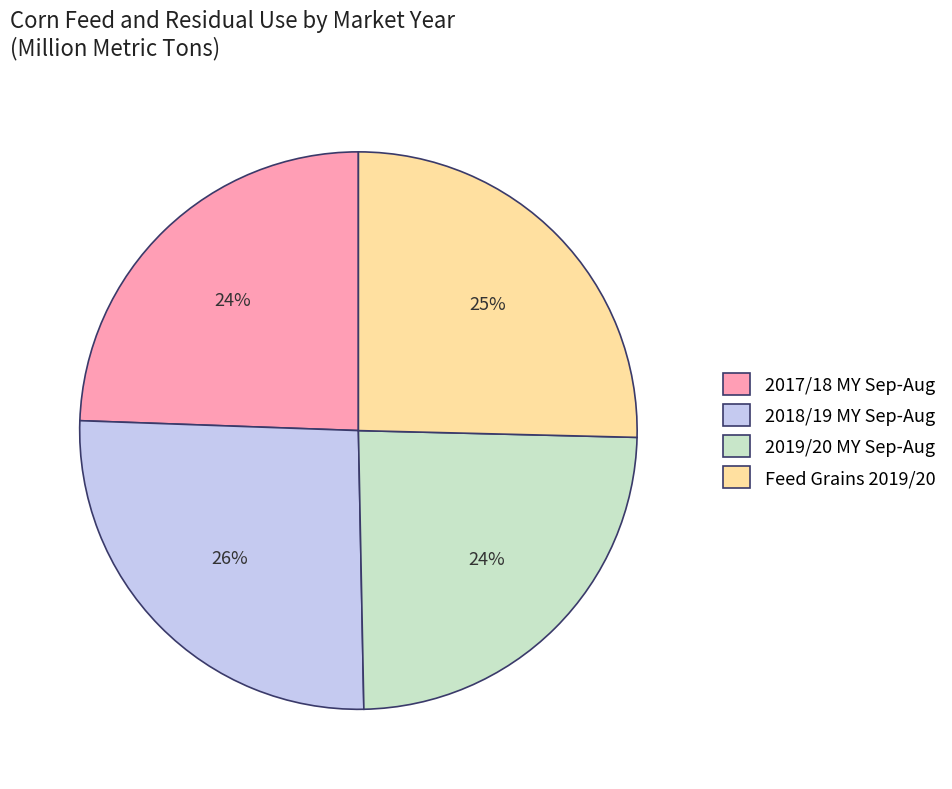

What is the ratio of the value at 2019/20 MY Sep-Aug to the value at 2017/18 MY Sep-Aug?

1.0